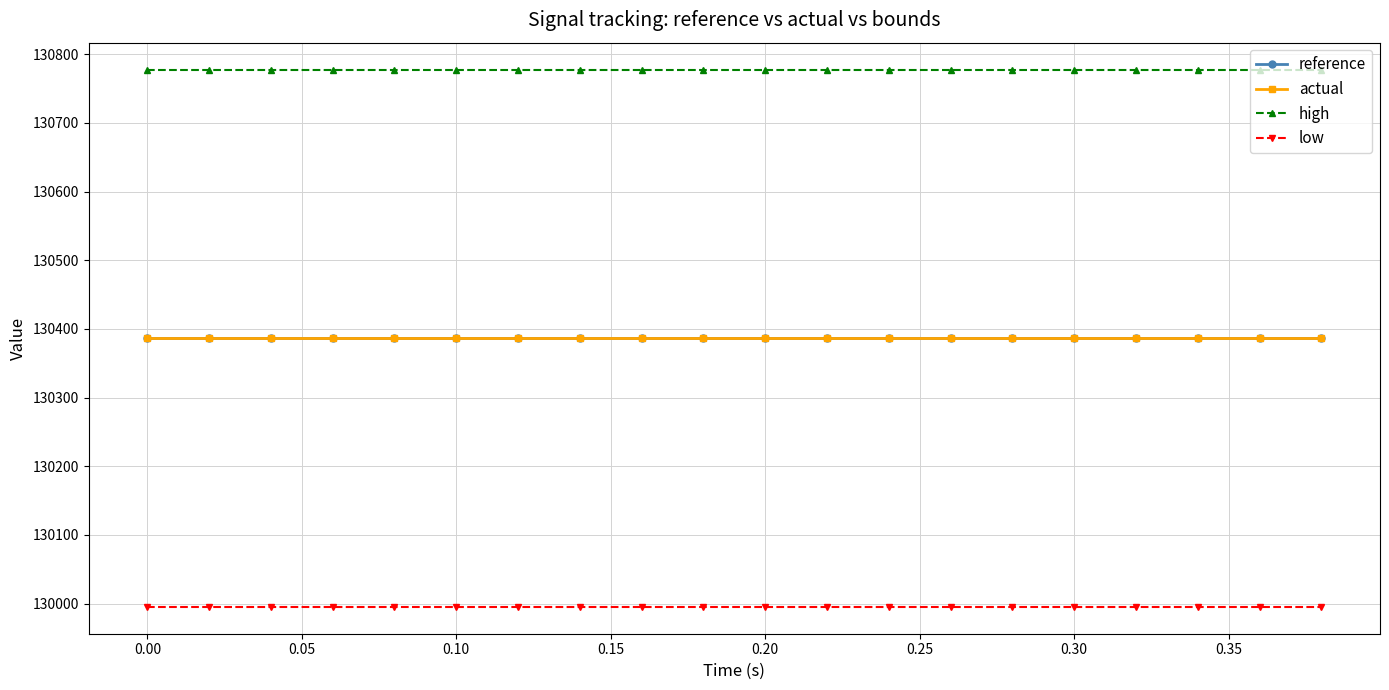

Which series has the largest total across all categories?

high